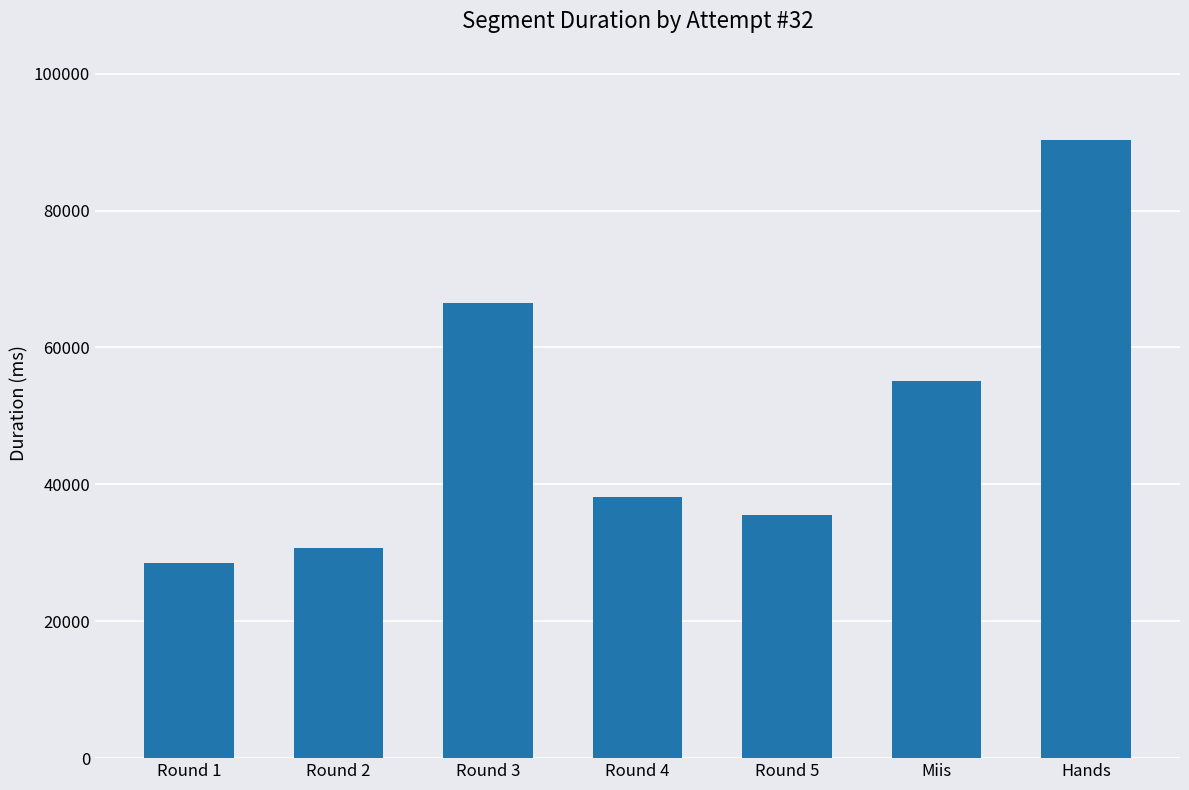

List the labels in order of value, largest first.

Hands, Round 3, Miis, Round 4, Round 5, Round 2, Round 1